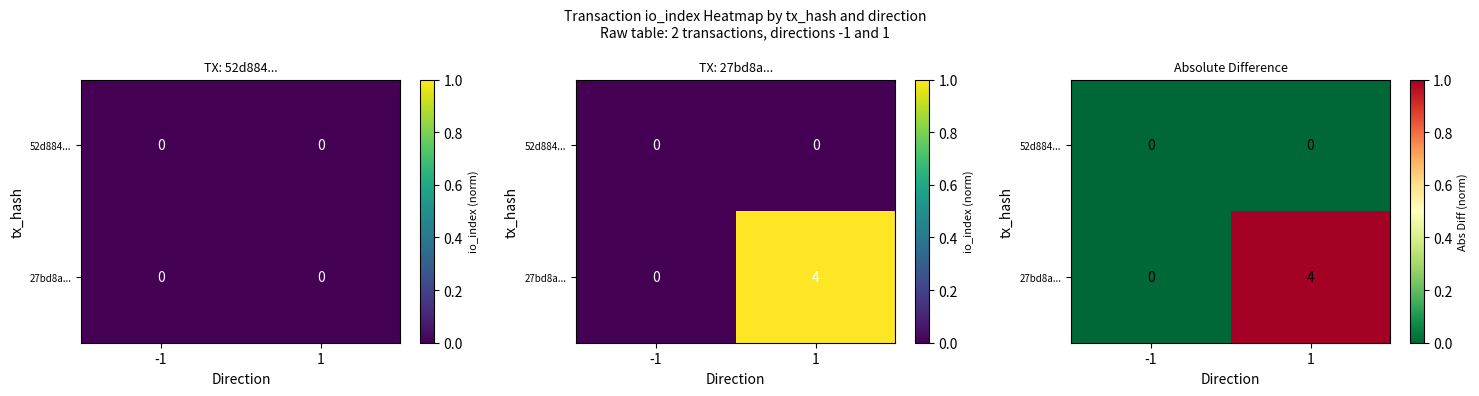

The value of 52d884... at -1 is 0. True or false?

True